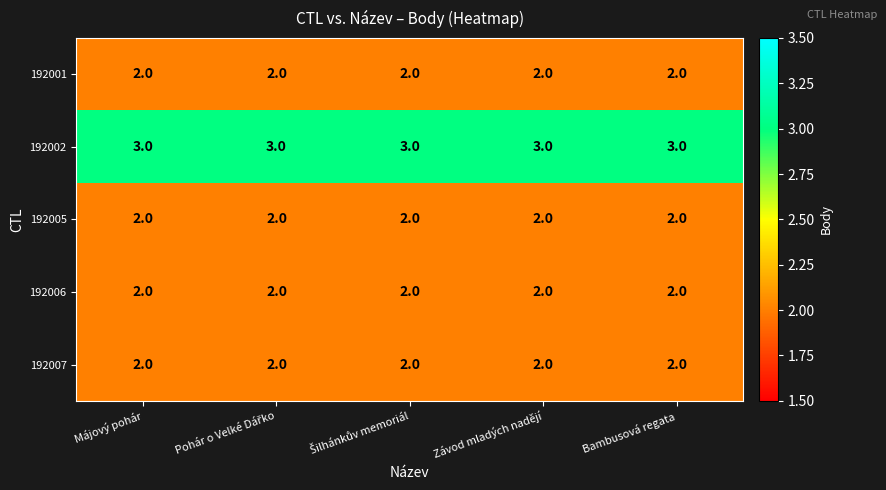

What is the sum of all 192007 values?

10